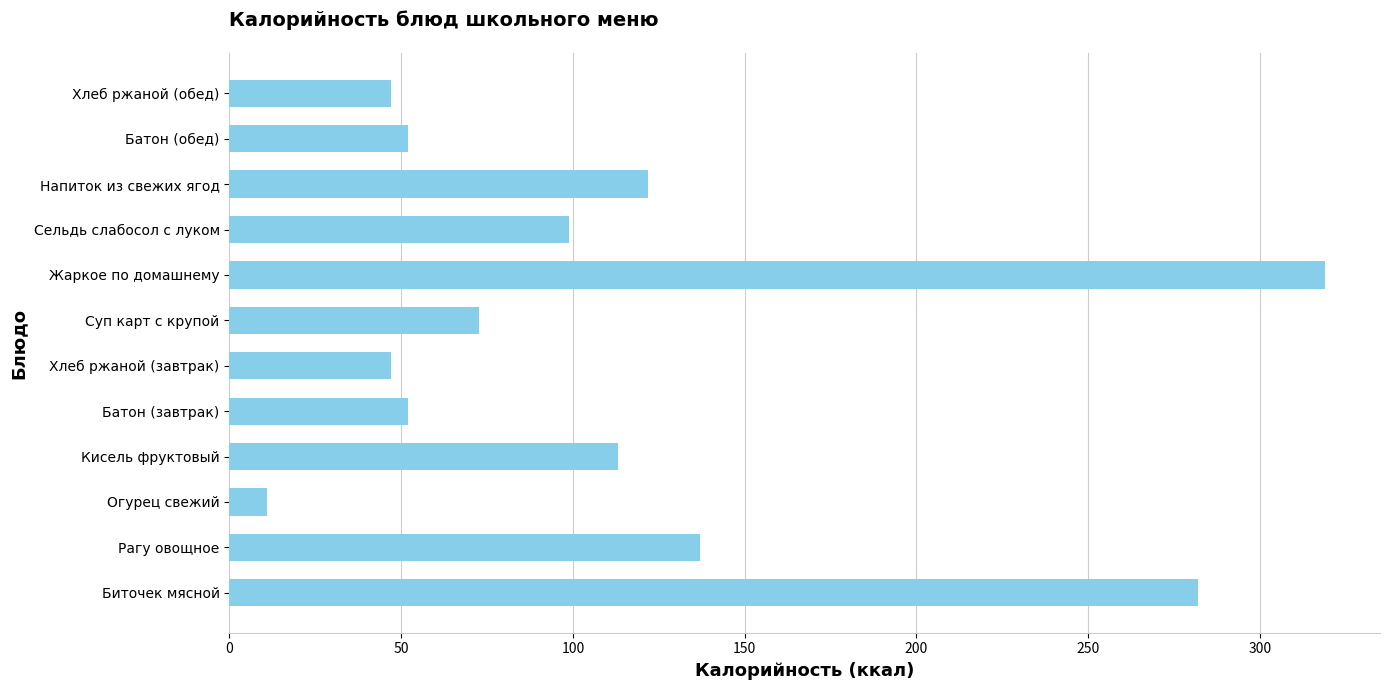

What is the minimum value shown in the chart?

11.0